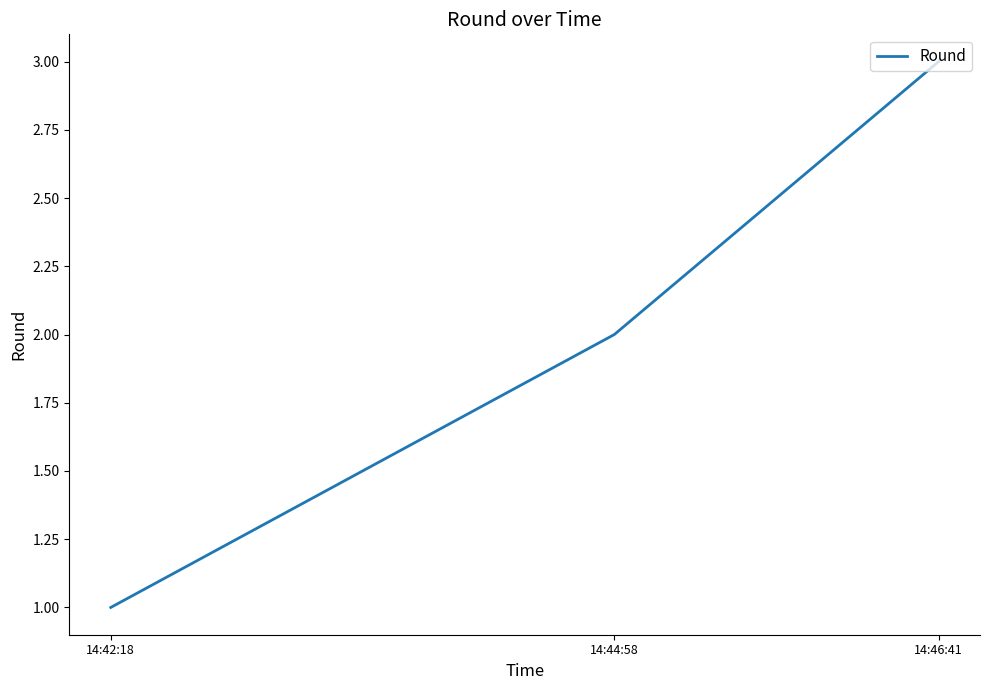

How many distinct data groups are displayed?

1